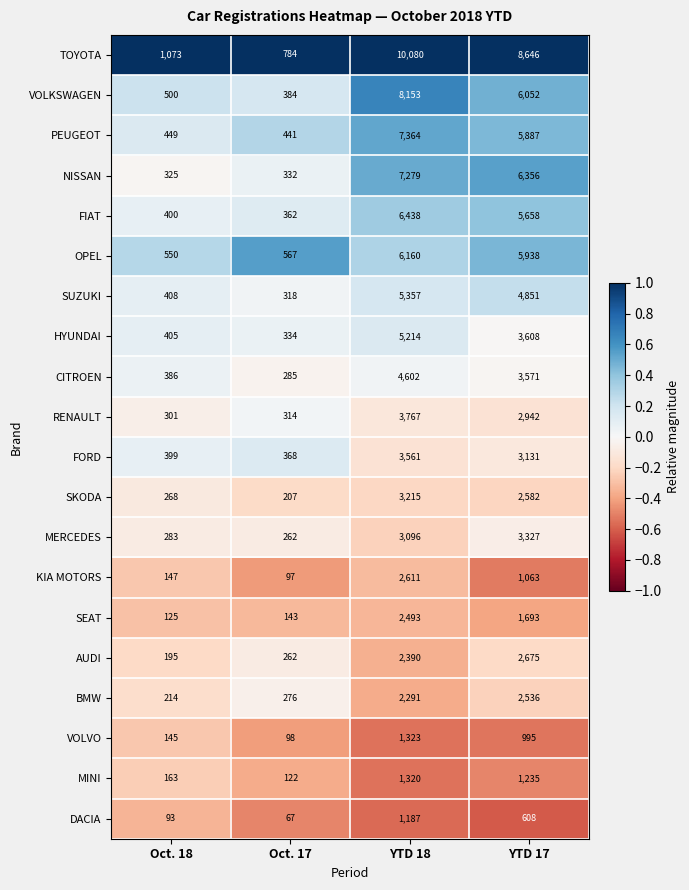

Where is PEUGEOT nearest to the value 3902?

YTD 17